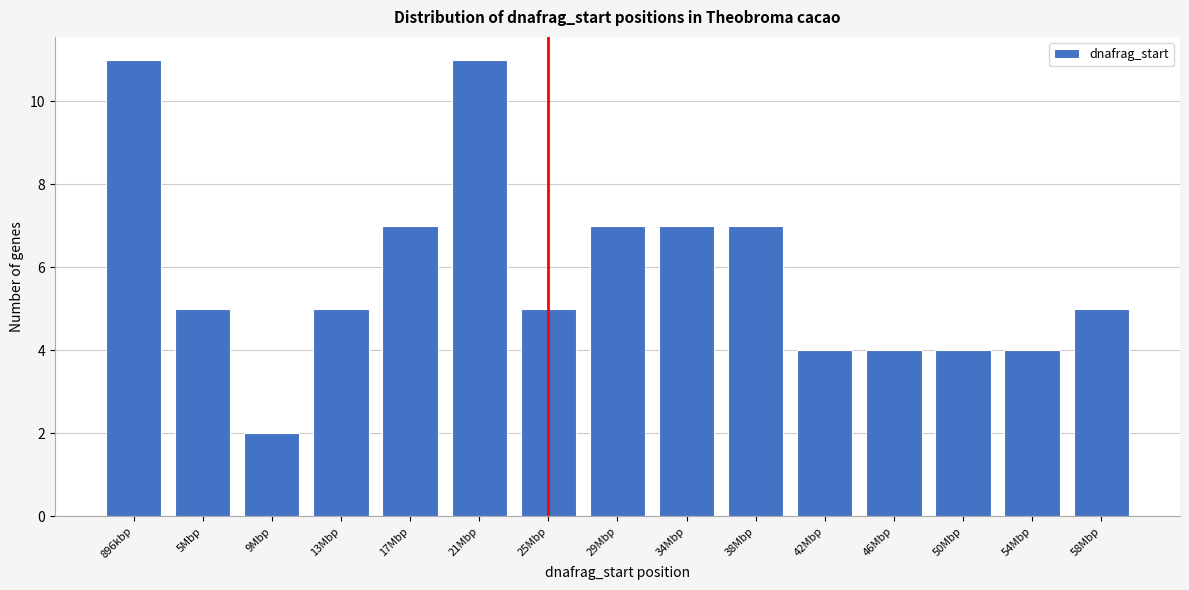

Reading right to left, list all the values displayed in this chart.

58Mbp=5	54Mbp=4	50Mbp=4	46Mbp=4	42Mbp=4	38Mbp=7	34Mbp=7	29Mbp=7	25Mbp=5	21Mbp=11	17Mbp=7	13Mbp=5	9Mbp=2	5Mbp=5	896kbp=11